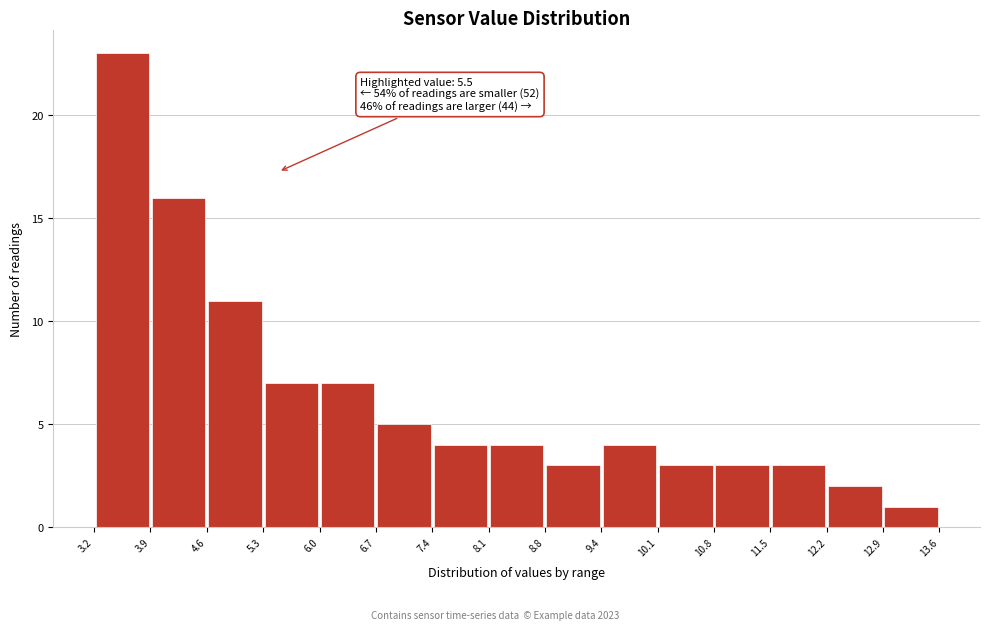

Which range on the x-axis has the tallest bar?

3.2 to 3.9